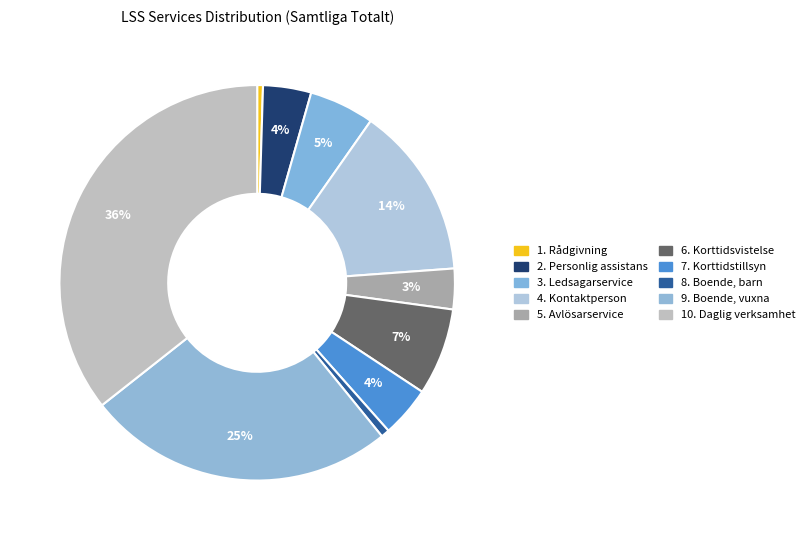

Is the sum of 9. Boende, vuxna and 2. Personlig assistans greater than half?

No